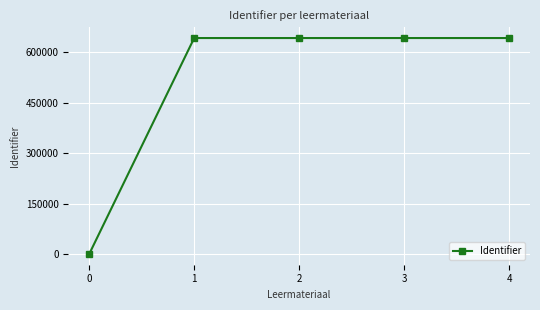

The value at 4 is 642858. True or false?

True